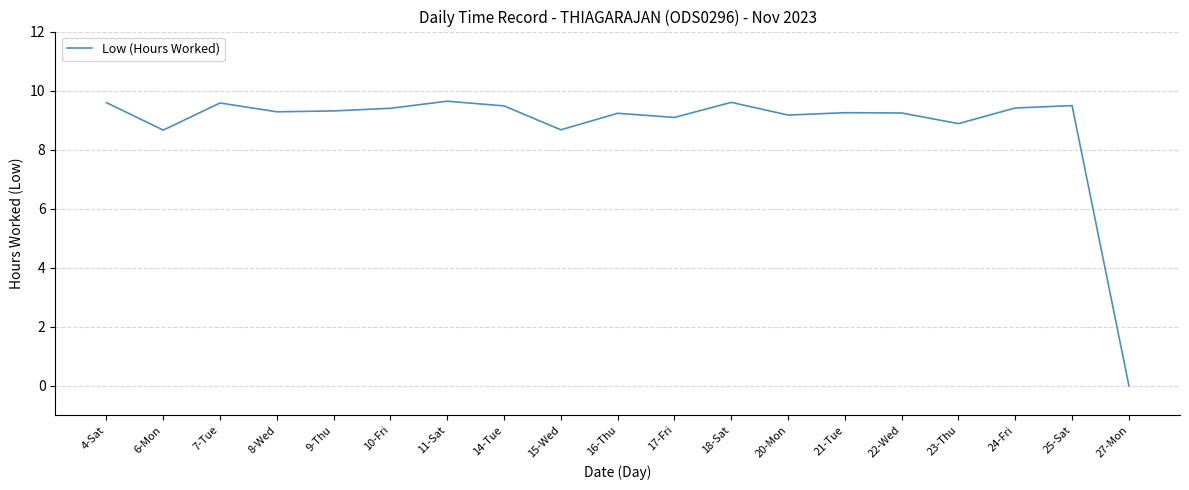

What is the difference between the values at 15-Wed and 14-Tue?

0.8